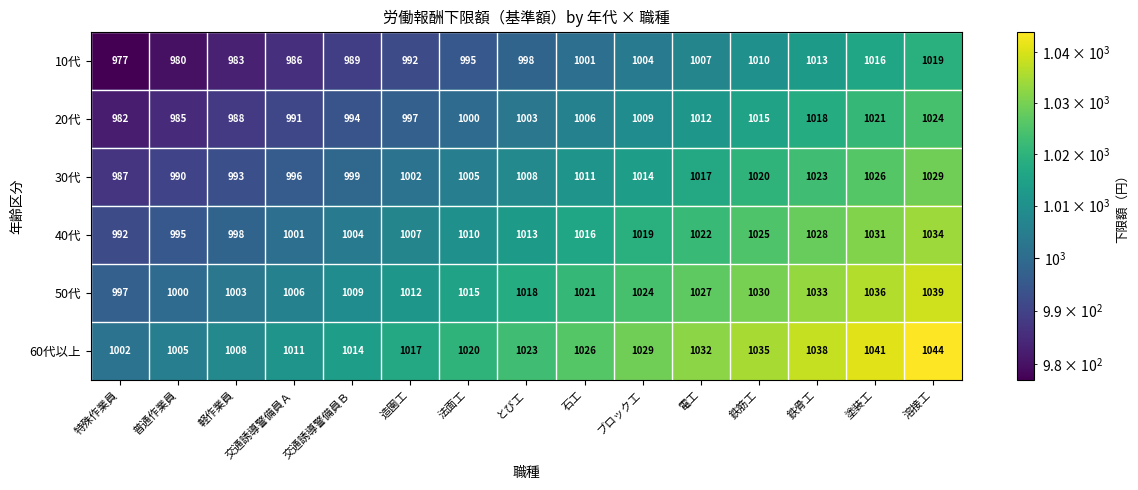

What is the sum of all 50代 values?

15270